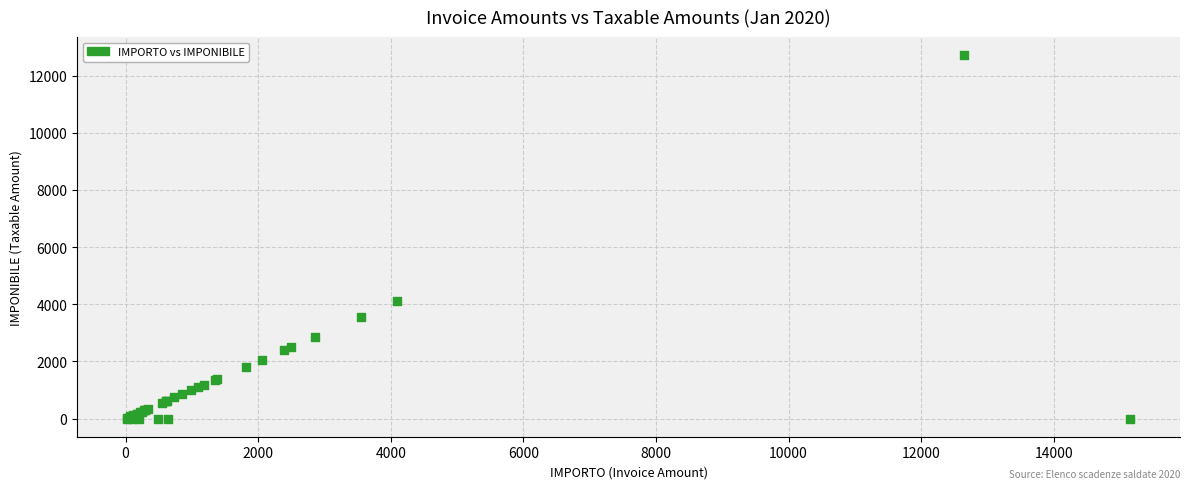

What Y value in the scatter plot is closest to 6357?

4113.5